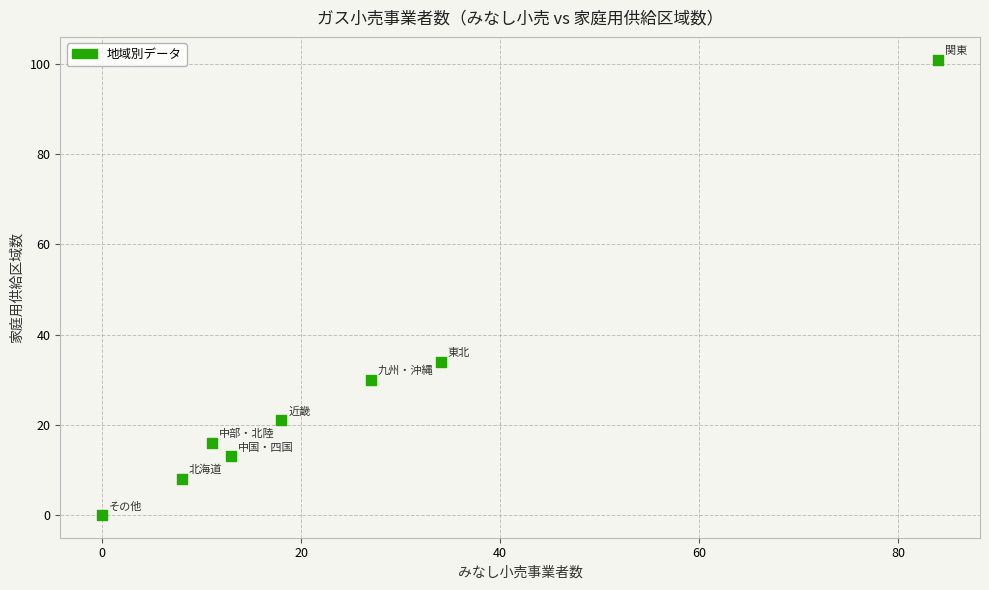

What is the average X value?

24